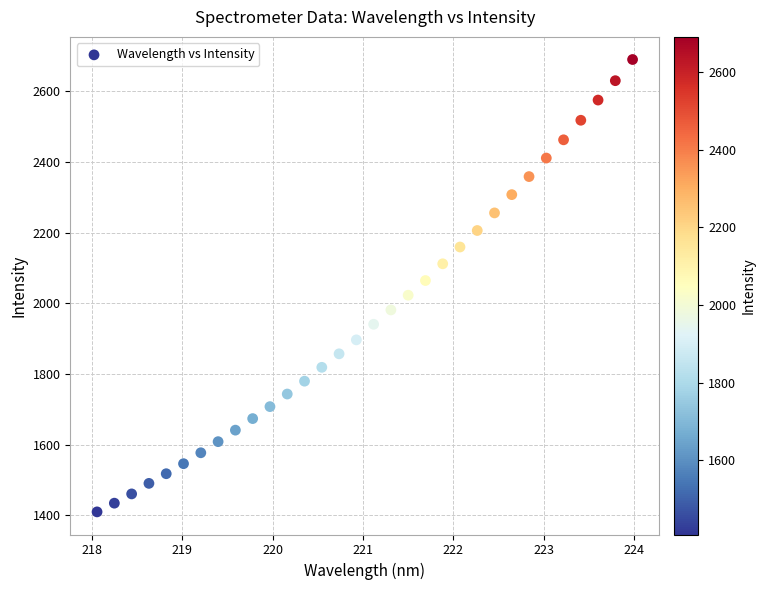

What is the range of Y values (max minus min)?

1280.5